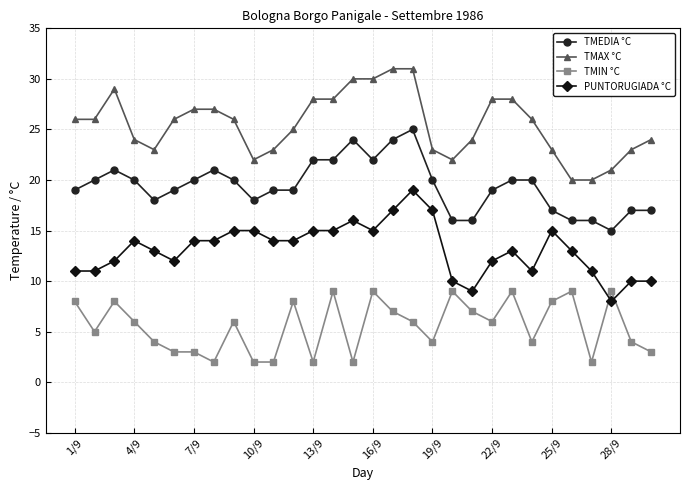

Reading left to right, transcribe all the data shown in this chart.

TMEDIA °C: 19	20	21	20	18	19	20	21	20	18	19	19	22	22	24	22	24	25	20	16	16	19	20	20	17	16	16	15	17	17
TMAX °C: 26	26	29	24	23	26	27	27	26	22	23	25	28	28	30	30	31	31	23	22	24	28	28	26	23	20	20	21	23	24
TMIN °C: 8	5	8	6	4	3	3	2	6	2	2	8	2	9	2	9	7	6	4	9	7	6	9	4	8	9	2	9	4	3
PUNTORUGIADA °C: 11	11	12	14	13	12	14	14	15	15	14	14	15	15	16	15	17	19	17	10	9	12	13	11	15	13	11	8	10	10